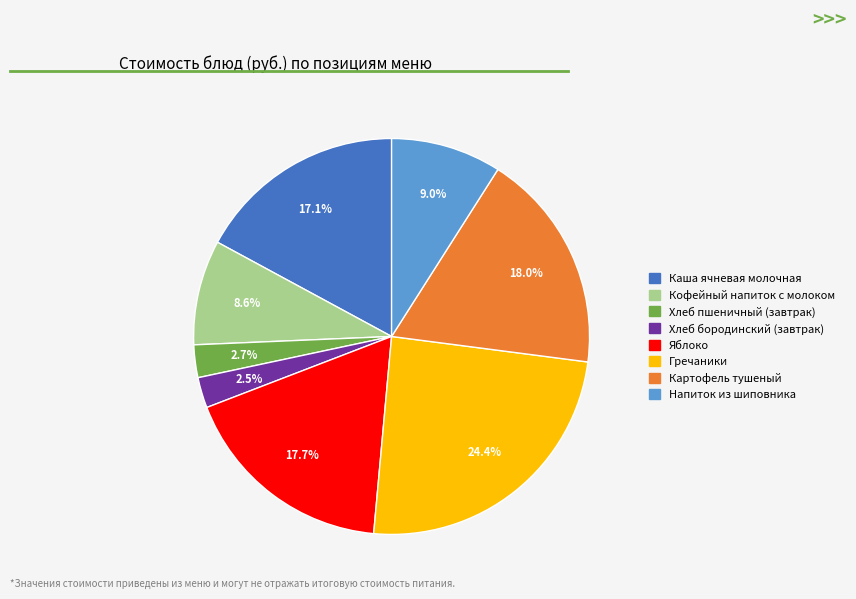

Approximately how many times larger is the value at Напиток из шиповника compared to Яблоко?

0.5